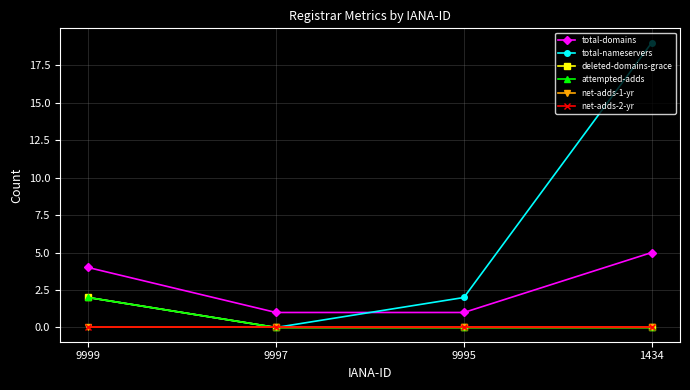

Does the chart have visible grid lines?

Yes